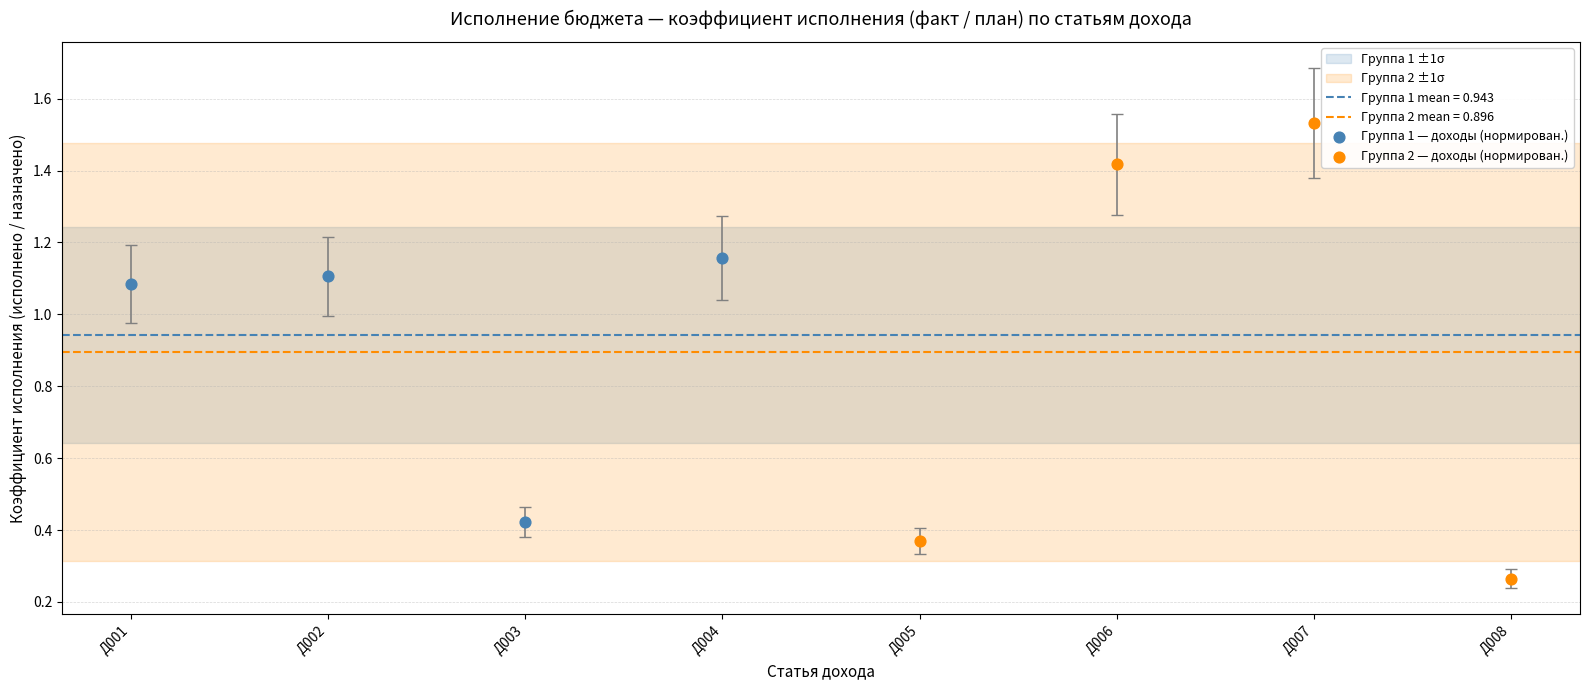

Which series contains the highest Y value?

Группа 2 — доходы (нормирован.)